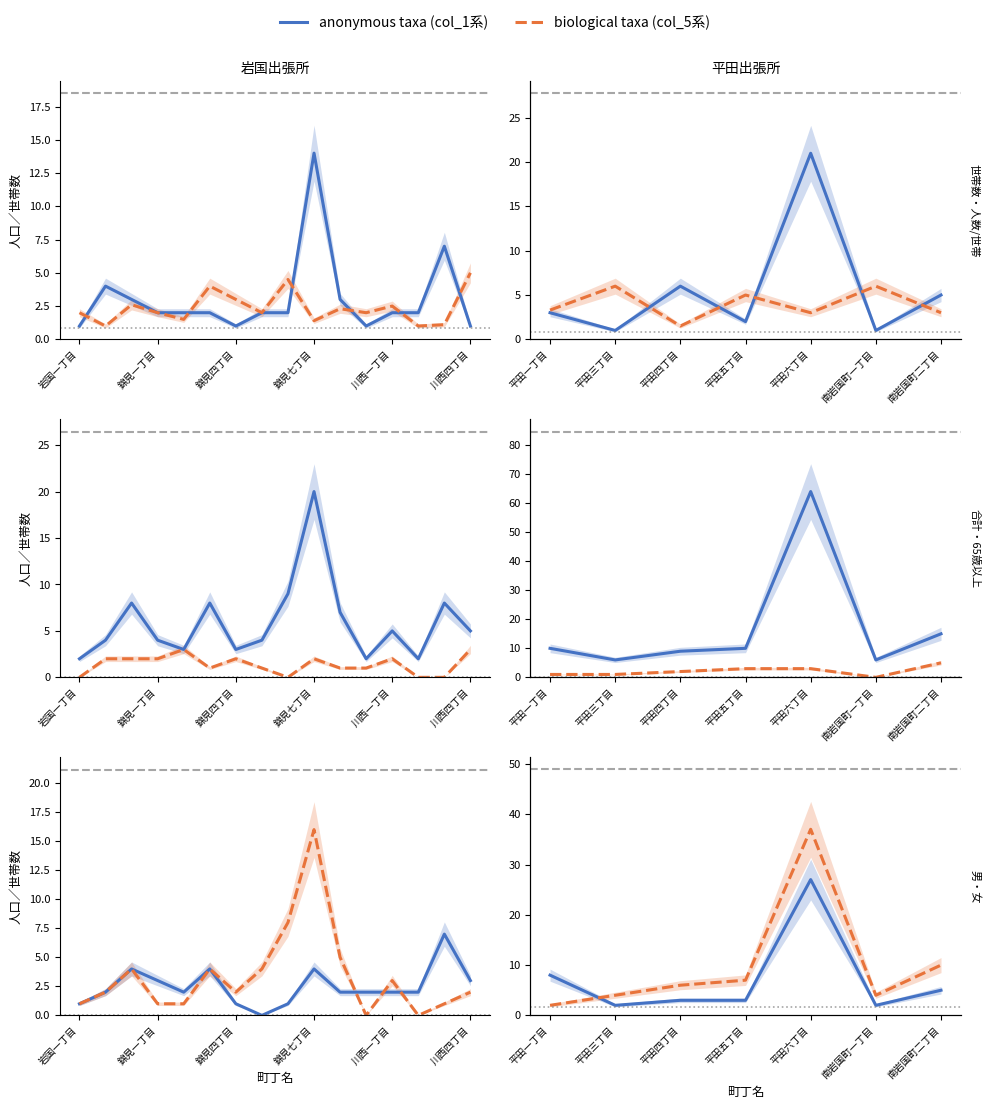

True or false: 世帯数 has more than 2 interior local peaks.

False